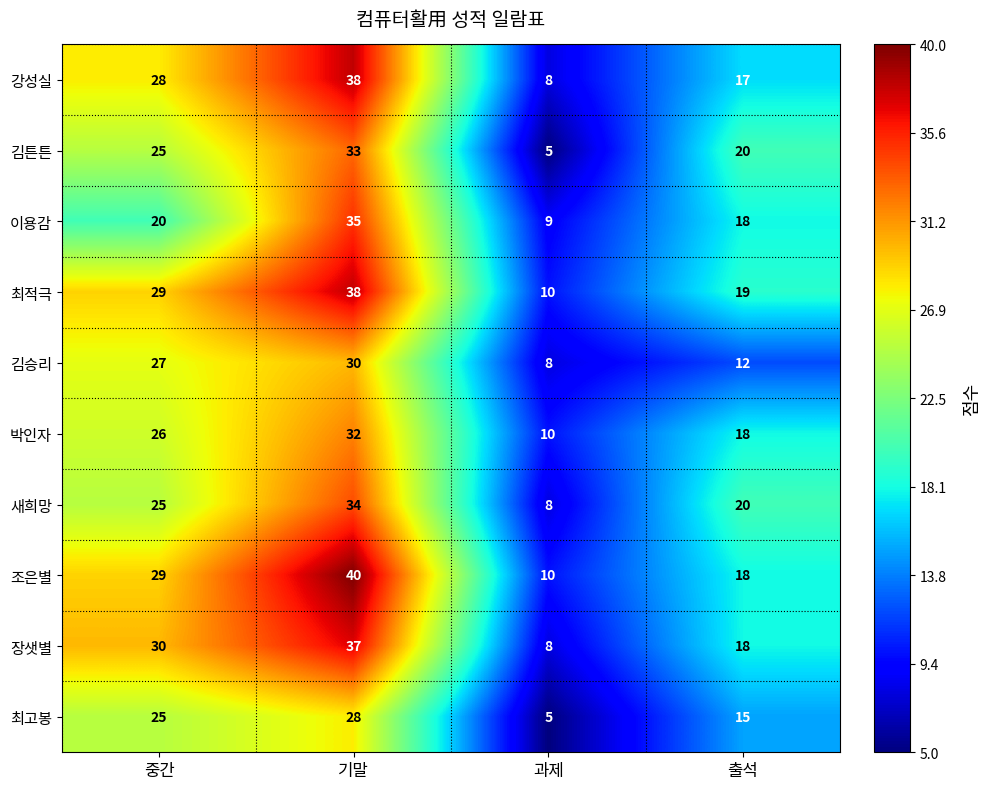

Is the value of 최적극 at 기말 greater than the value of 이용감 at 중간?

Yes